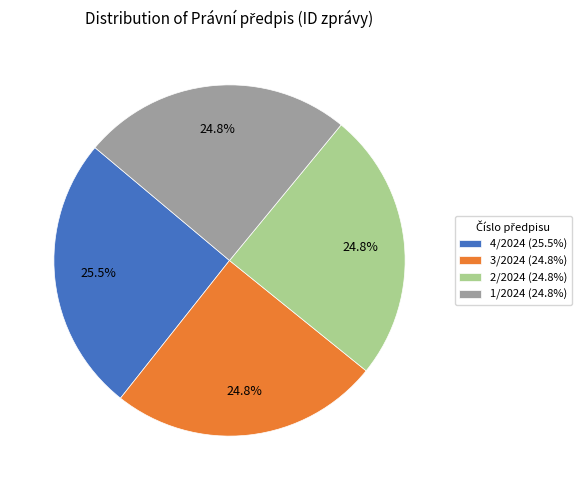

Do 3/2024 (24.8%) and 2/2024 (24.8%) together represent more than half of the pie?

No